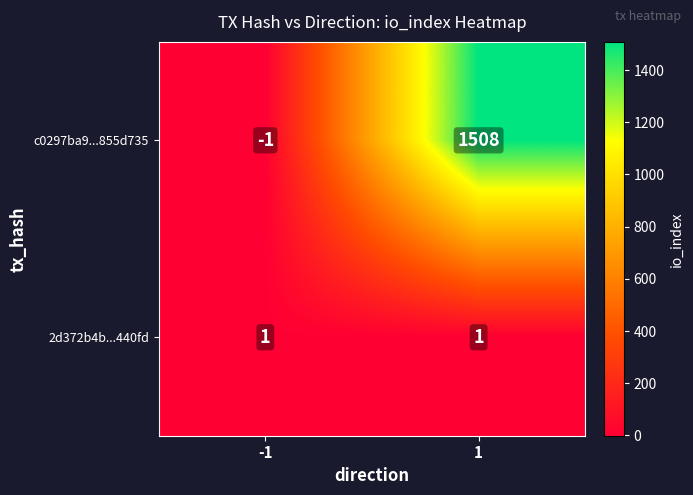

Rank the series by their average value, from highest to lowest.

c0297ba9...855d735, 2d372b4b...440fd